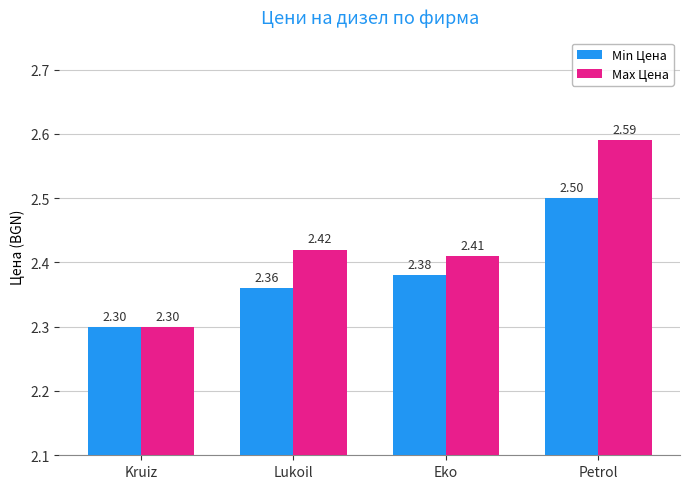

Which category has the lowest value across all series?

Kruiz